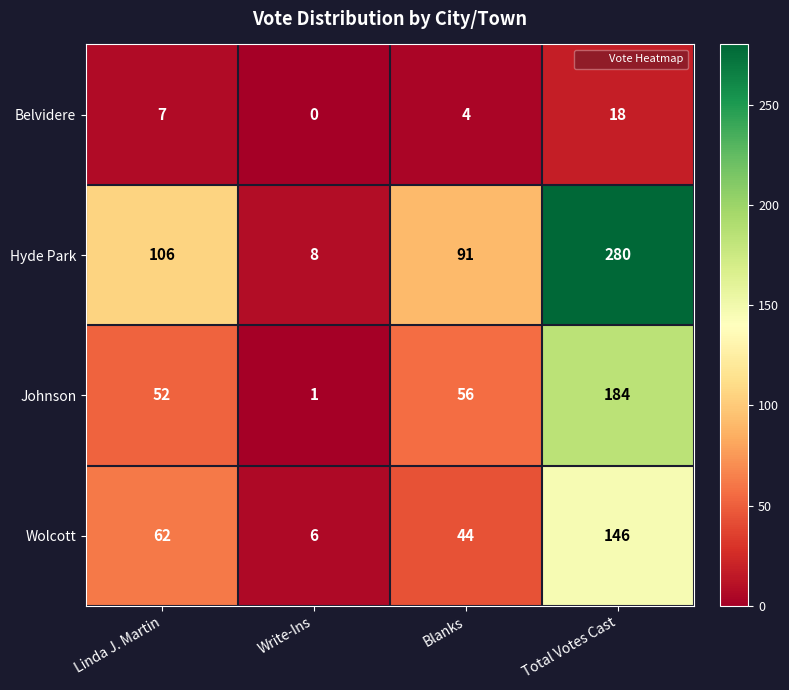

Reading left to right, list all the values displayed in this chart.

Belvidere: Linda J. Martin=7	Write-Ins=0	Blanks=4	Total Votes Cast=18
Hyde Park: Linda J. Martin=106	Write-Ins=8	Blanks=91	Total Votes Cast=280
Johnson: Linda J. Martin=52	Write-Ins=1	Blanks=56	Total Votes Cast=184
Wolcott: Linda J. Martin=62	Write-Ins=6	Blanks=44	Total Votes Cast=146